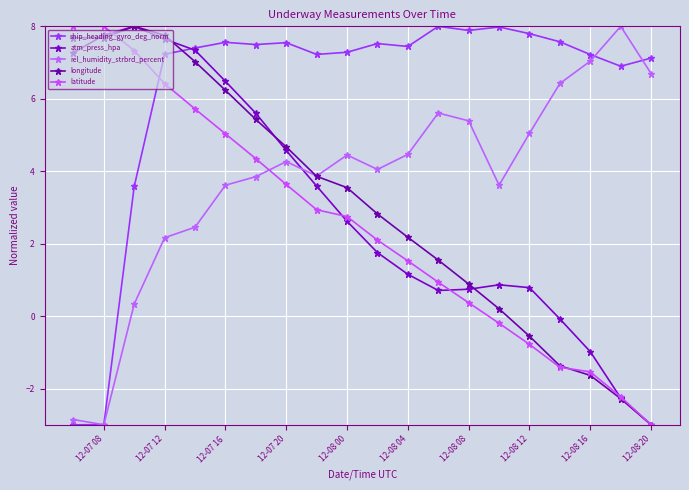

What are all the series names shown in the legend?

ship_heading_gyro_deg_norm, atm_press_hpa, rel_humidity_strbrd_percent, longitude, latitude